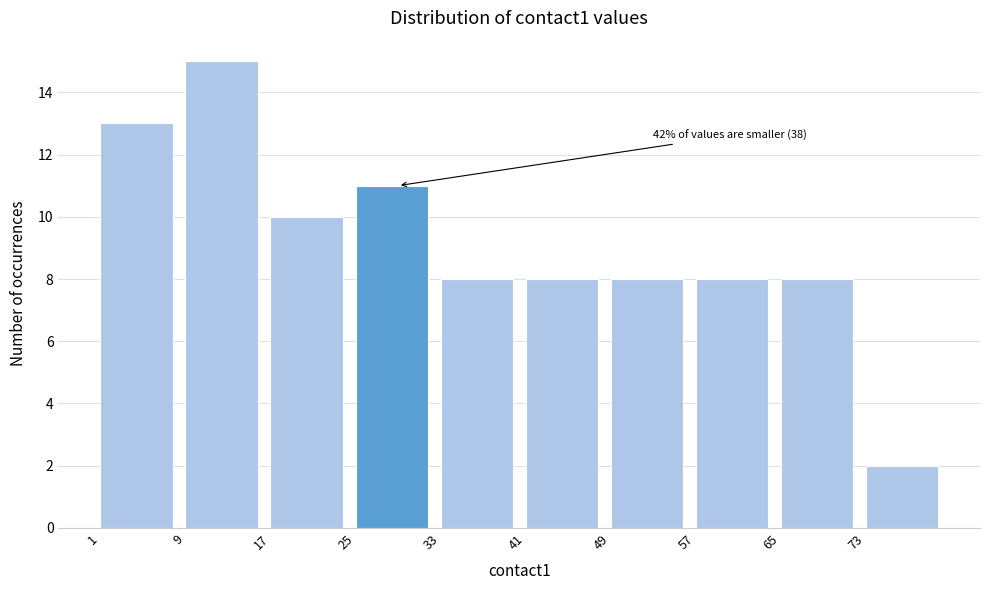

Which range on the x-axis has the tallest bar?

9 to 17